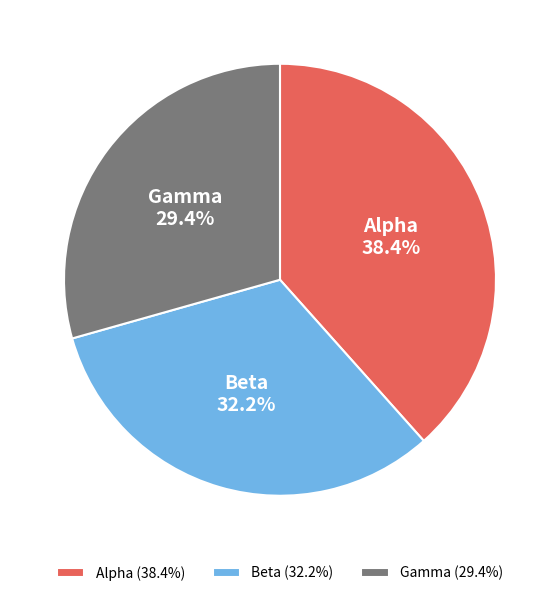

How many segments does this pie chart have?

3